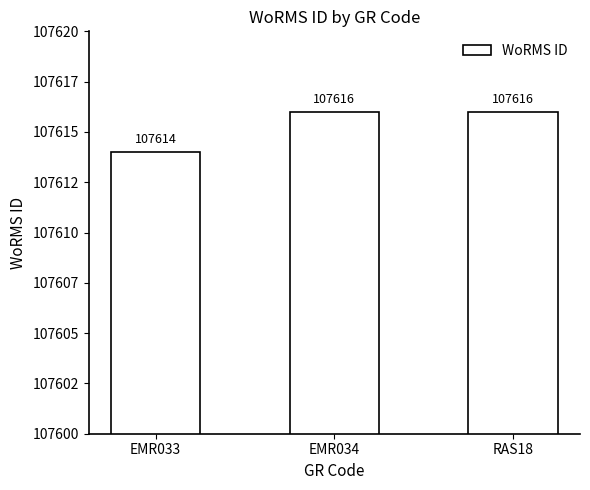

Does the chart contain any negative values?

No